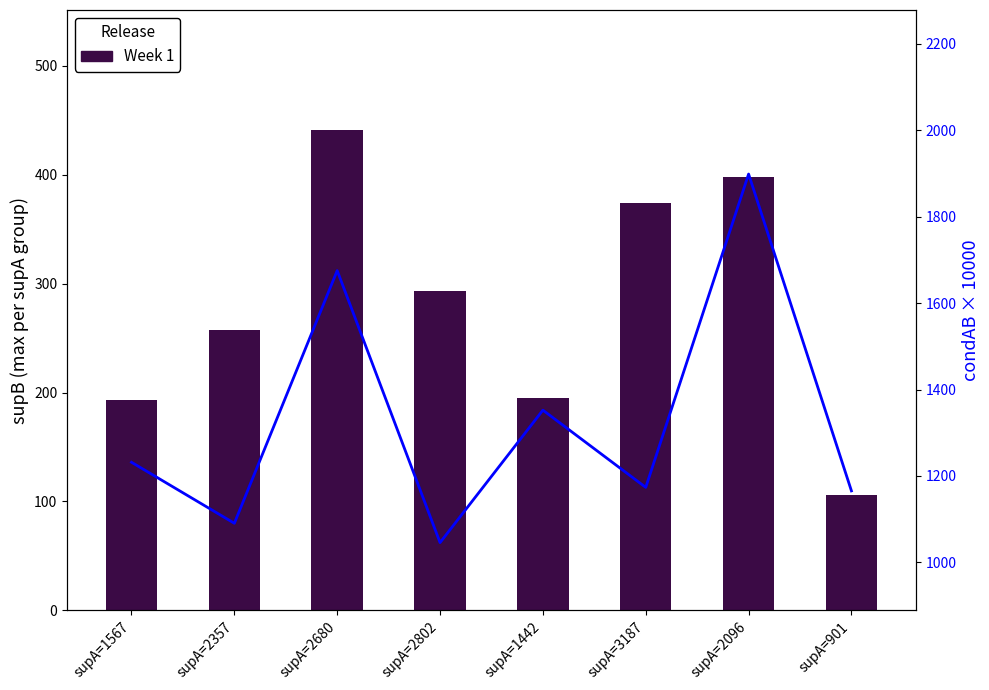

What is the label of the 6th bar from the right?

supA=2680